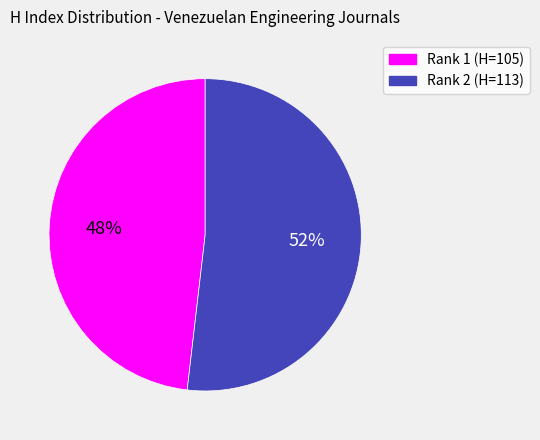

To the nearest percent, what is the difference between the largest and smallest slice percentages?

4%